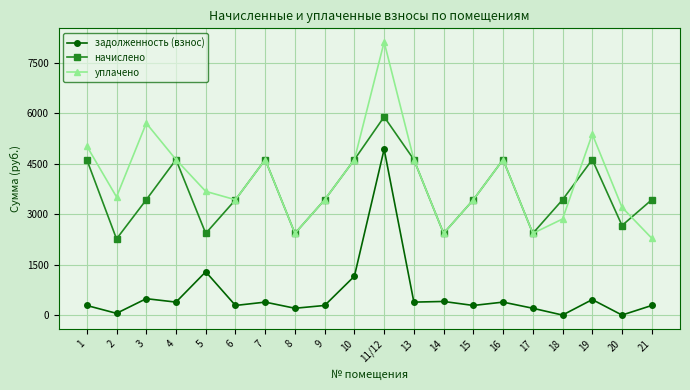

Which series has the largest total across all categories?

уплачено